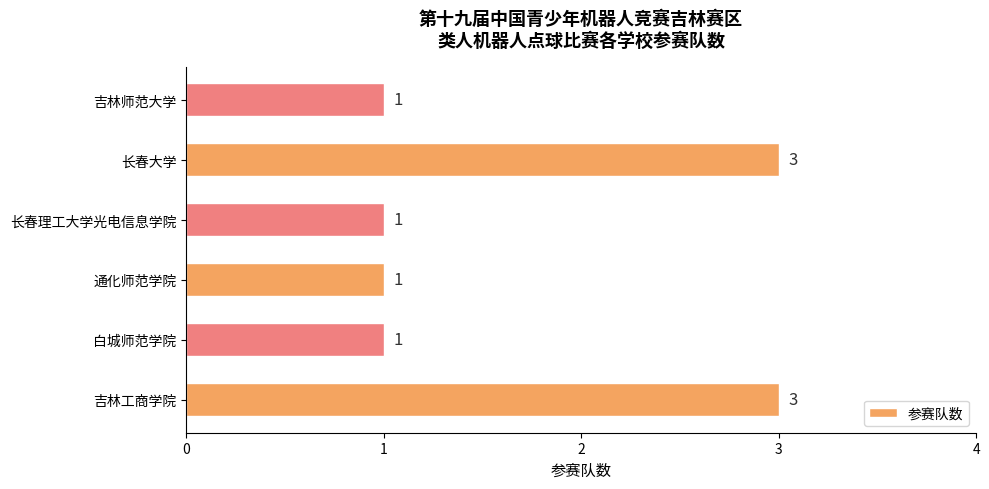

What is the difference between the maximum and minimum values?

2